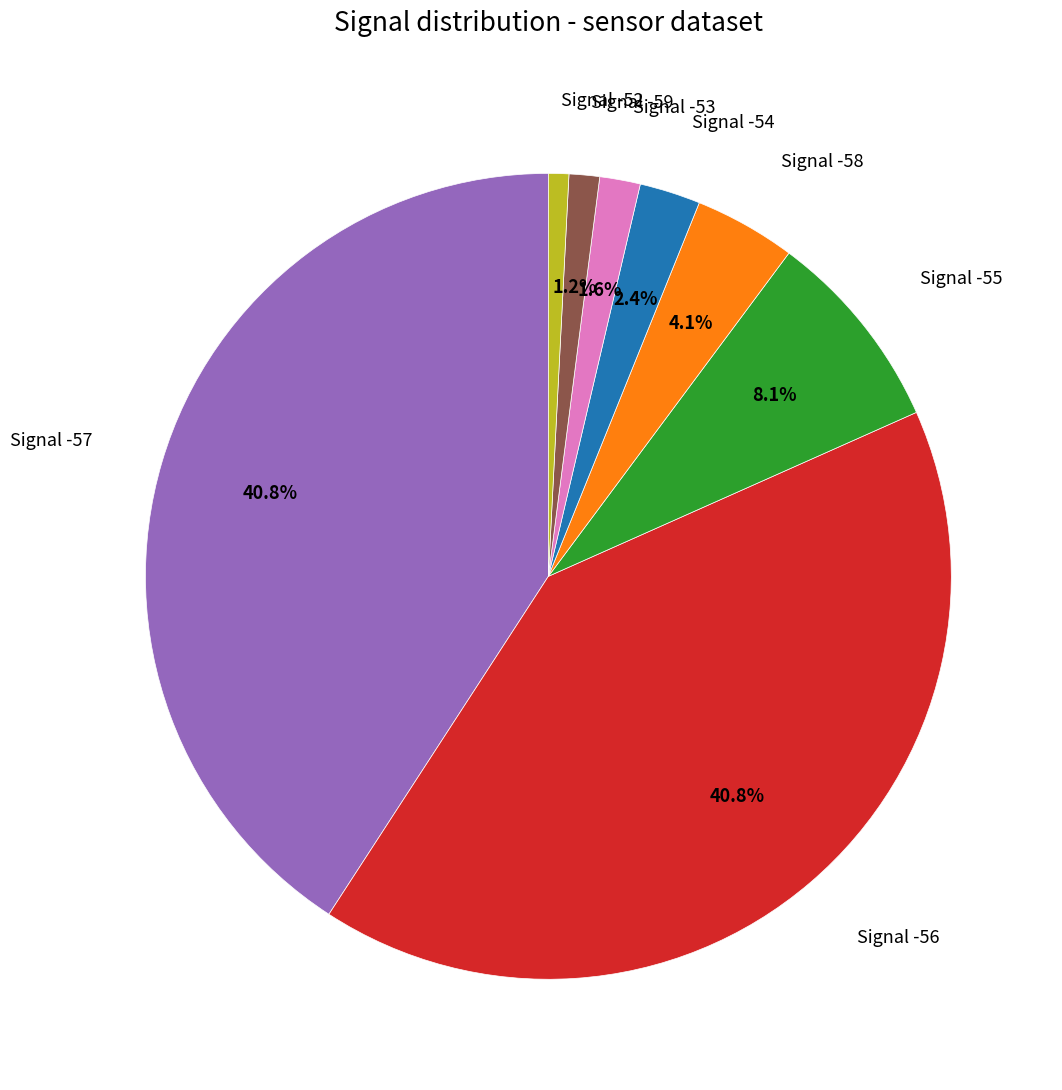

Do Signal -56 and Signal -57 together represent more than half of the pie?

Yes